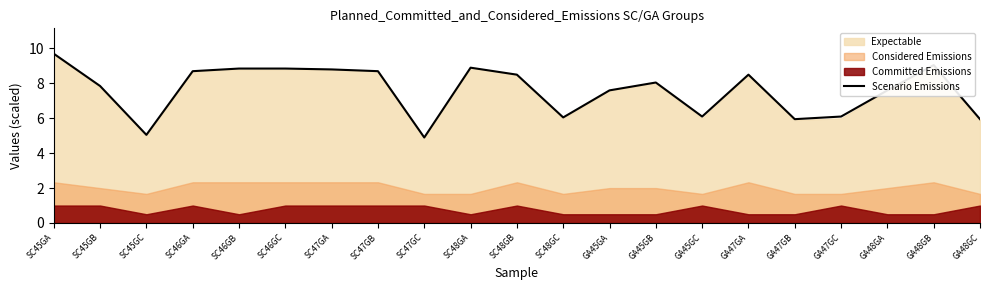

List the labels in order of value, smallest first.

SC47GC, SC45GC, GA47GB, GA48GC, SC48GC, GA45GC, GA47GC, GA45GA, GA48GA, SC45GB, GA45GB, SC48GB, GA47GA, SC46GA, SC47GB, SC47GA, SC46GB, SC46GC, SC48GA, GA48GB, SC45GA